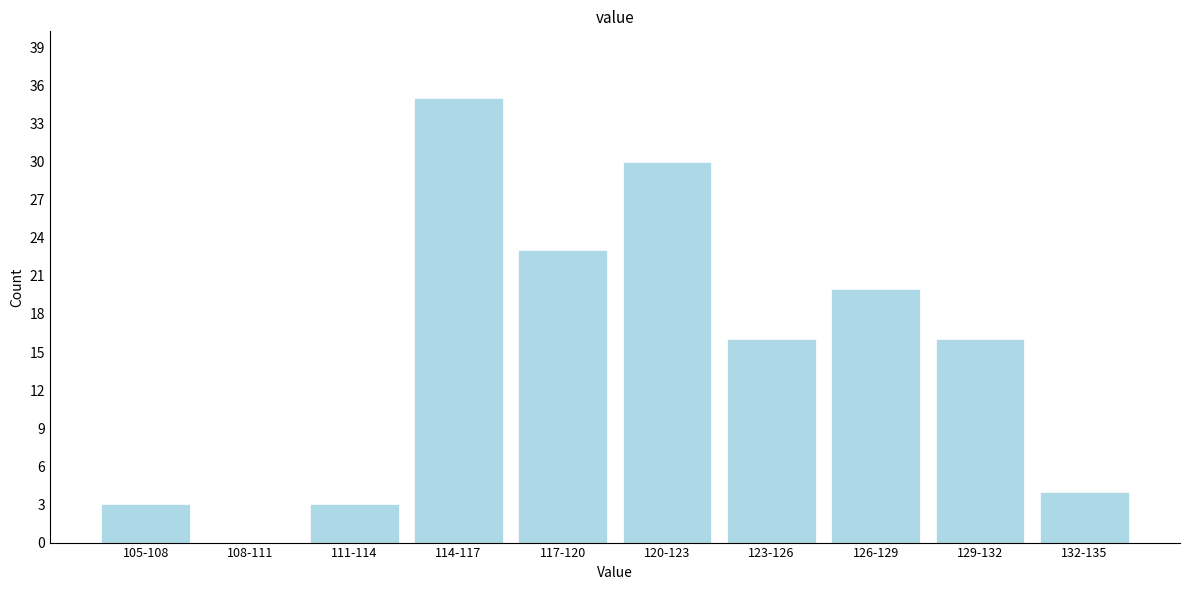

Reading left to right, list all the values displayed in this chart.

105-108=3	108-111=0	111-114=3	114-117=35	117-120=23	120-123=30	123-126=16	126-129=20	129-132=16	132-135=4